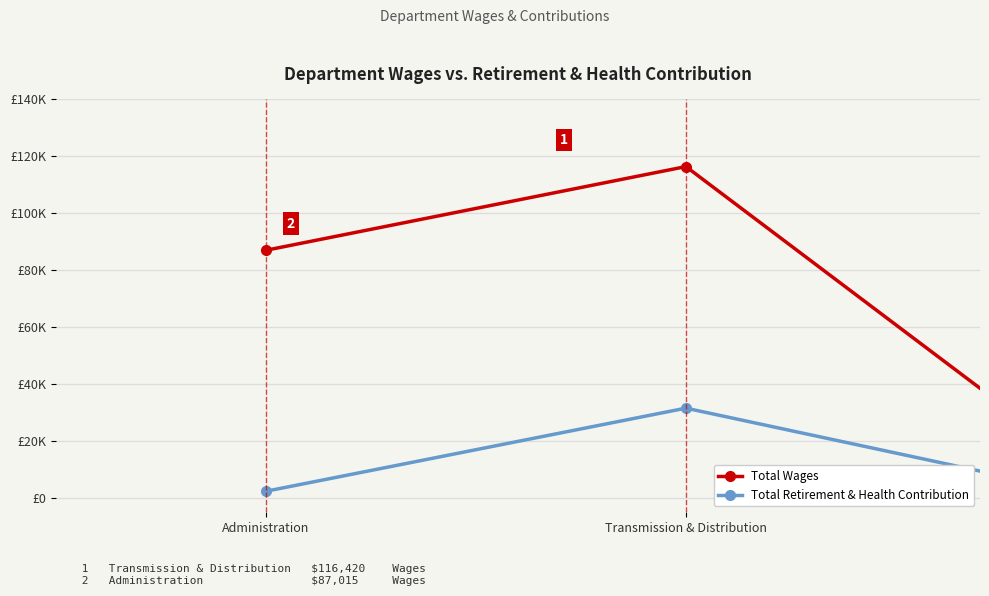

Count the Total Wages values in the range 5200 to 116420.

3